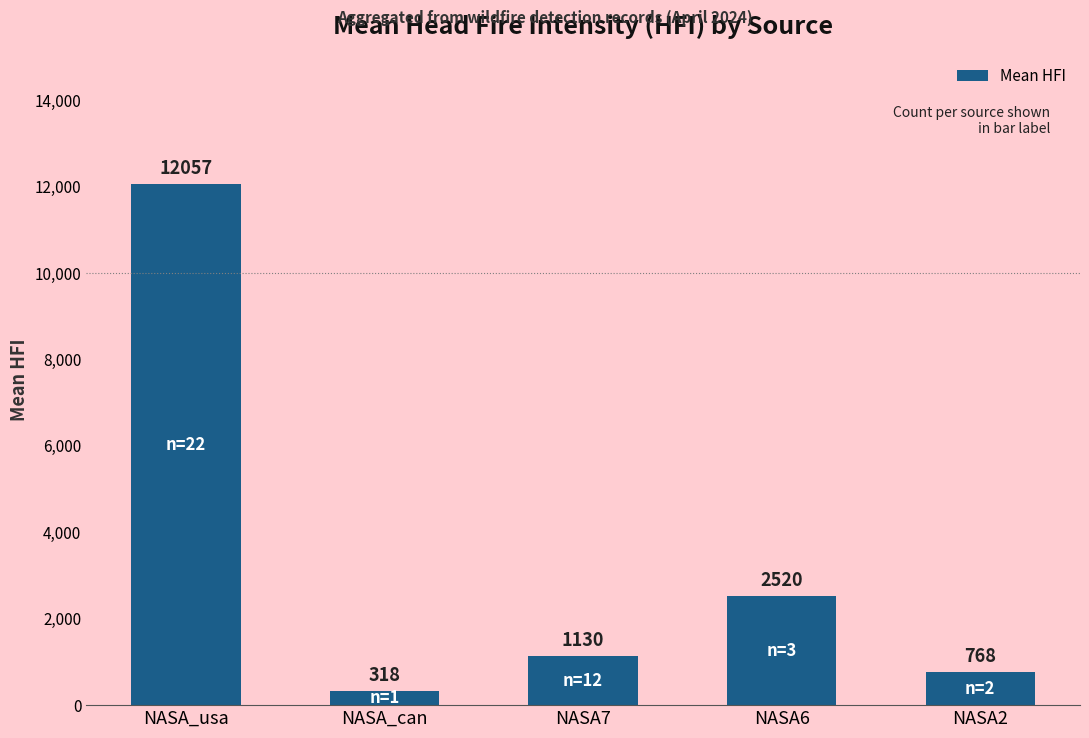

What is the change in value from NASA7 to NASA2?

-361.3